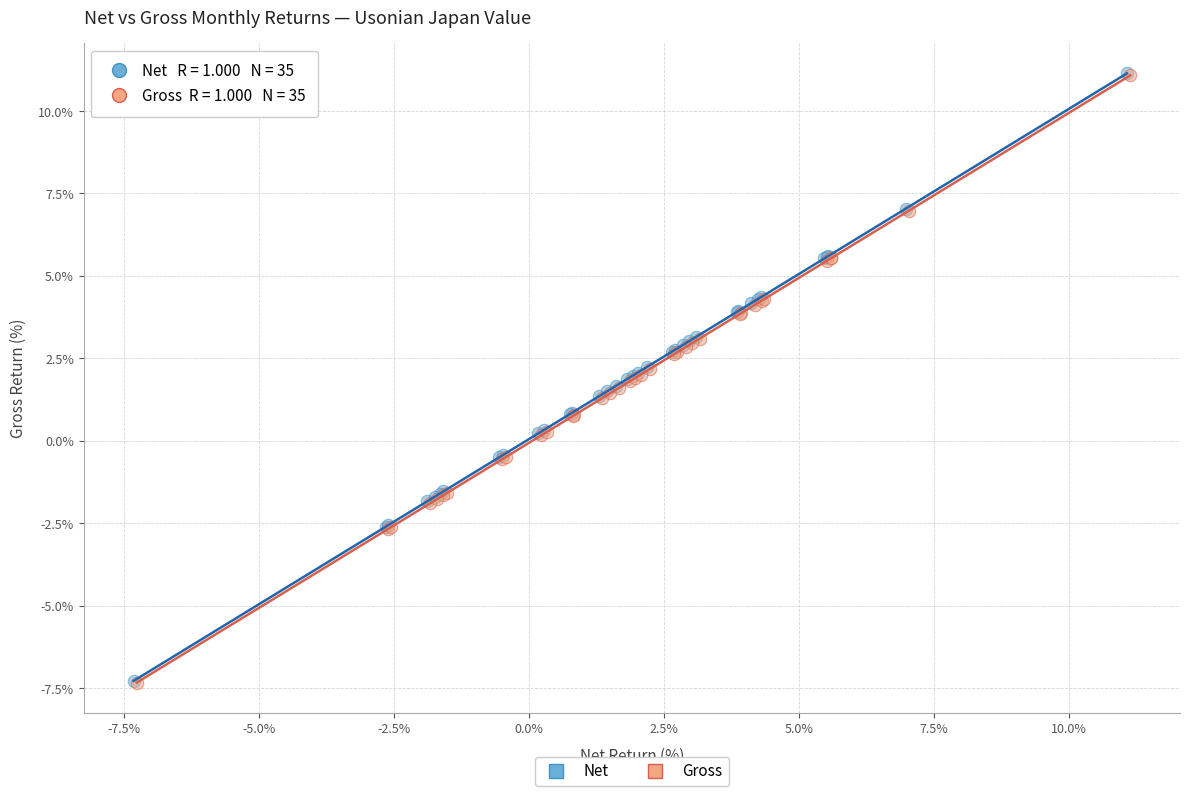

What are all the series names shown in the legend?

Net, Gross